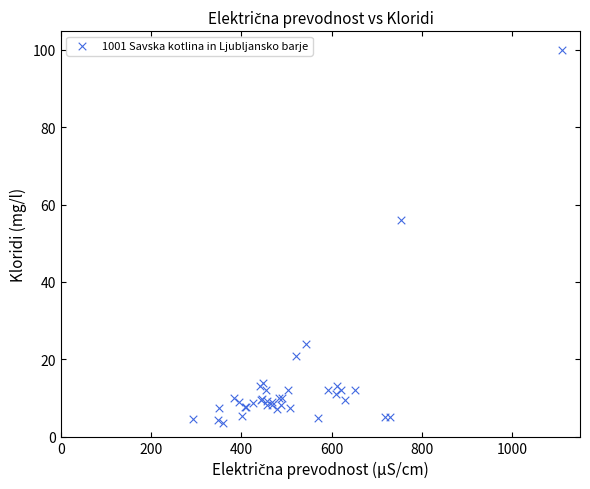

What Y value in the scatter plot is closest to 51?

56.0